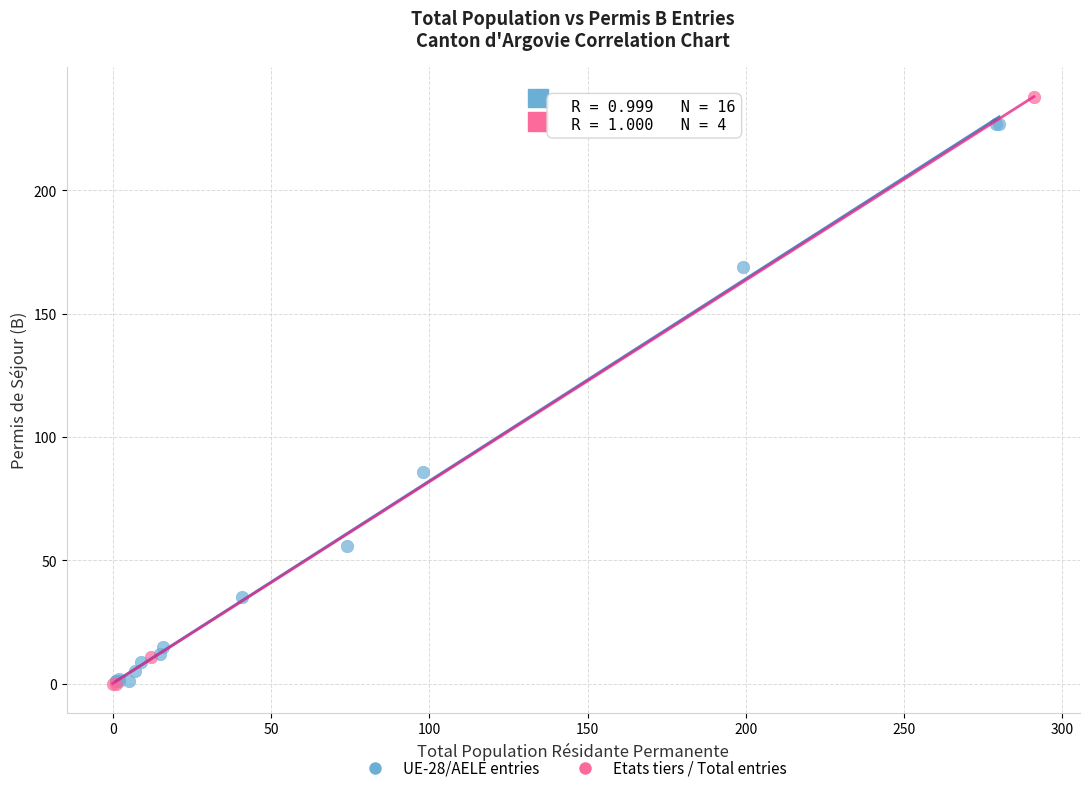

Which series has the widest spread of Y values?

Etats tiers / Total entries